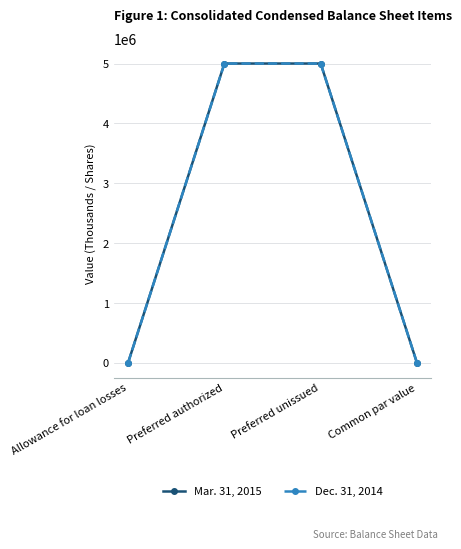

What is the value of the Mar. 31, 2015 point at the 4th from the left?

1